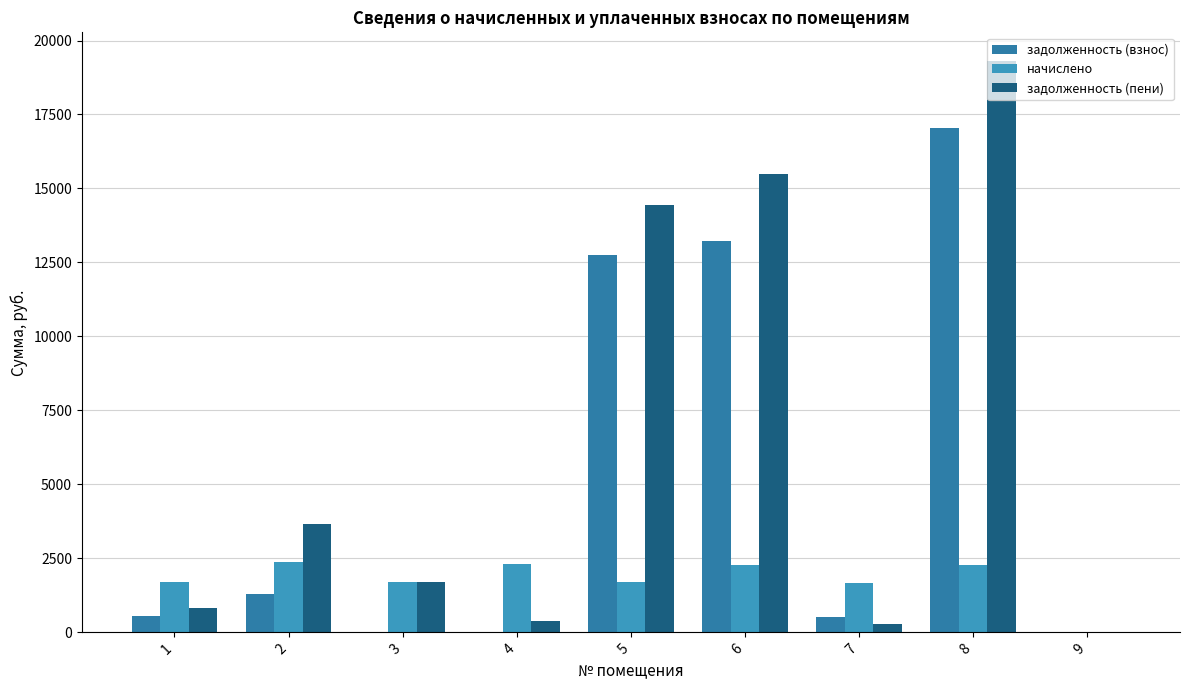

Rank the categories by задолженность (взнос) value from highest to lowest.

8, 6, 5, 2, 1, 7, 3, 4, 9